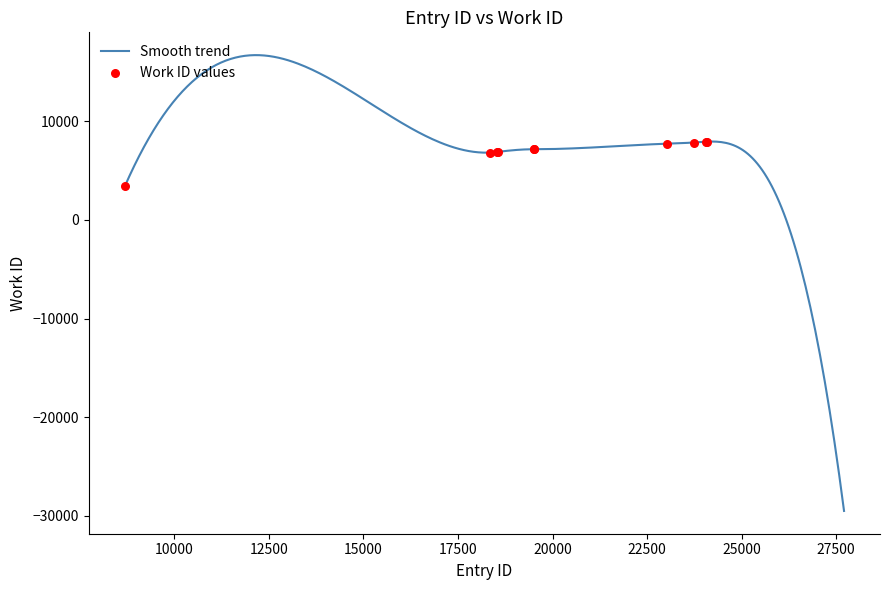

What is the maximum value for Smooth trend?

16719.8